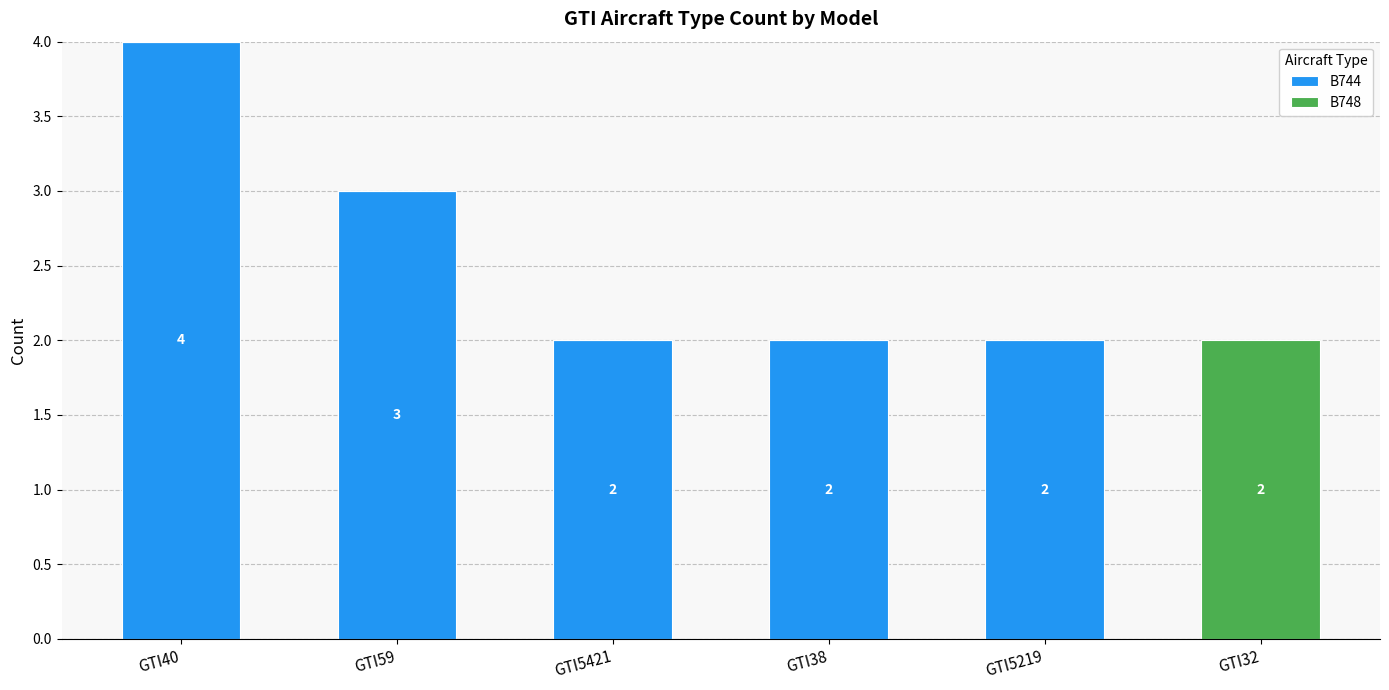

True or false: B744 has a value of 5 at GTI59.

False